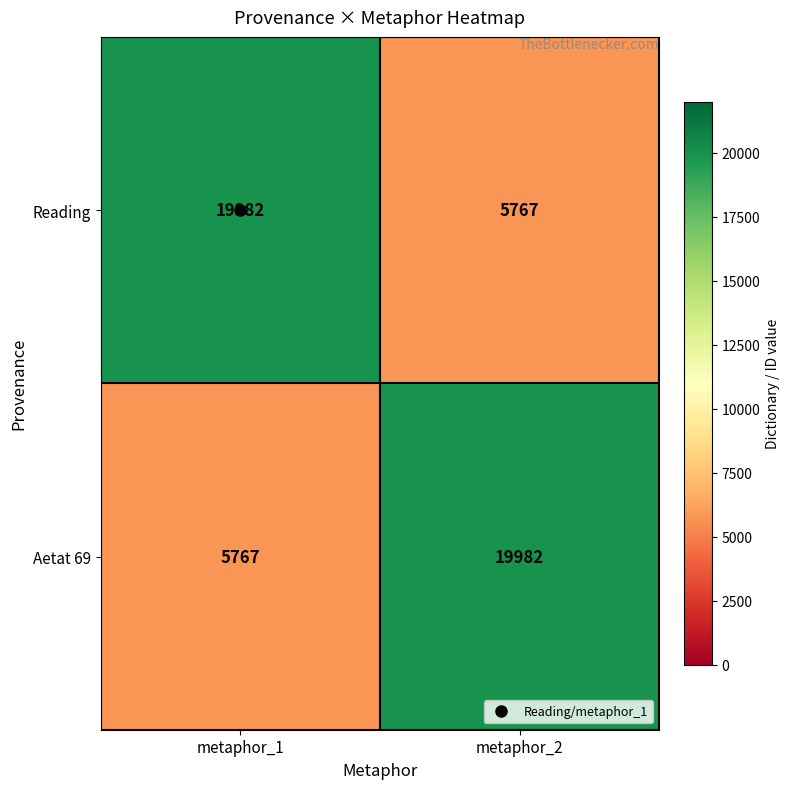

Is the value of Reading at metaphor_1 greater than the value of Aetat 69 at metaphor_1?

Yes